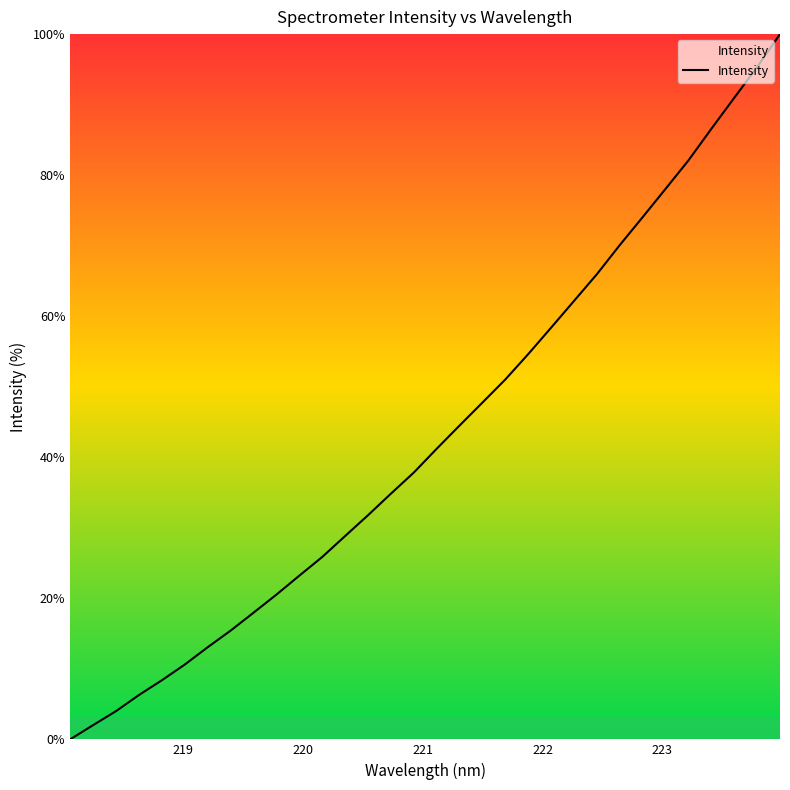

What is the maximum value shown in the chart?

100.0